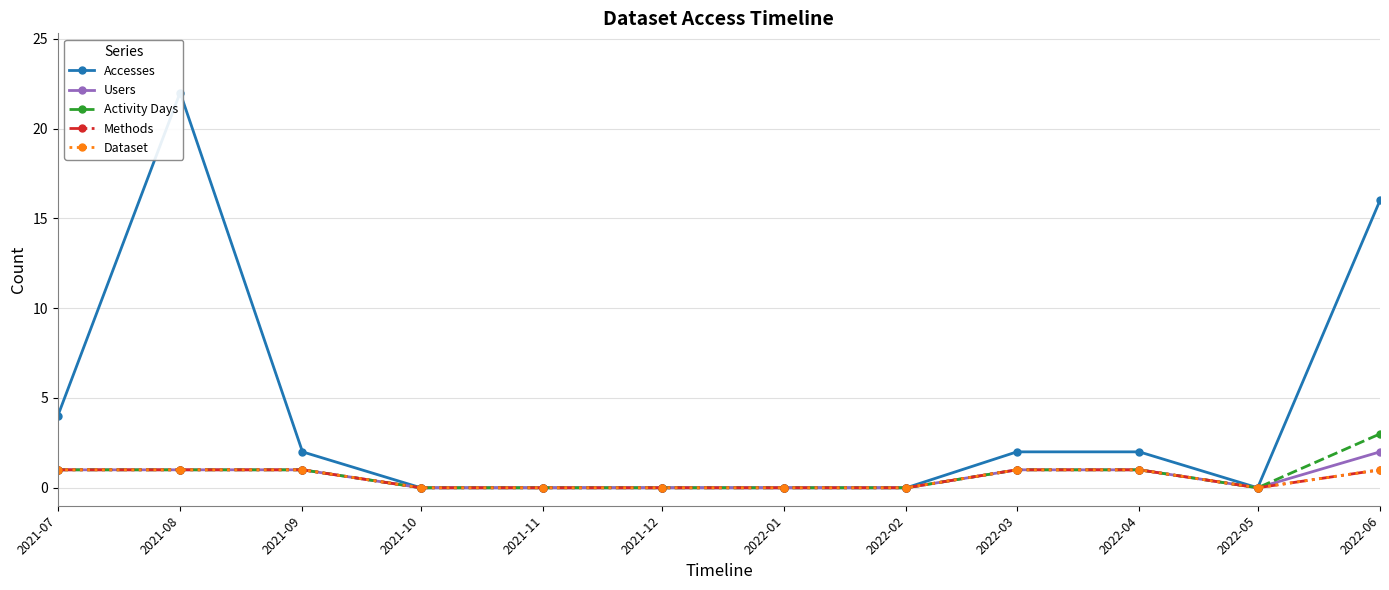

Does the chart have visible grid lines?

Yes